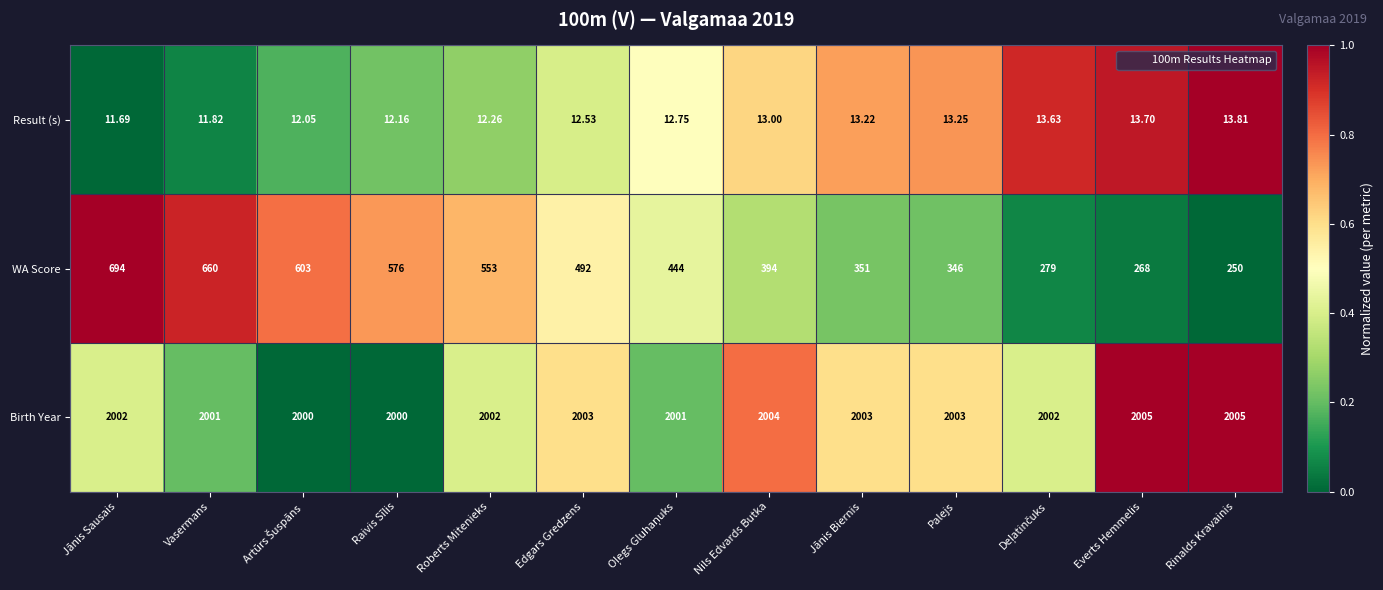

At which category is the sum across all series the highest?

Jānis Sausais